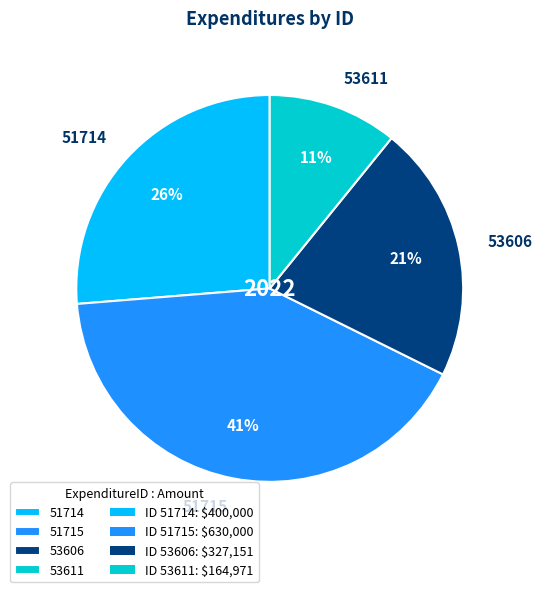

Rank the categories by value from highest to lowest.

51715, 51714, 53606, 53611